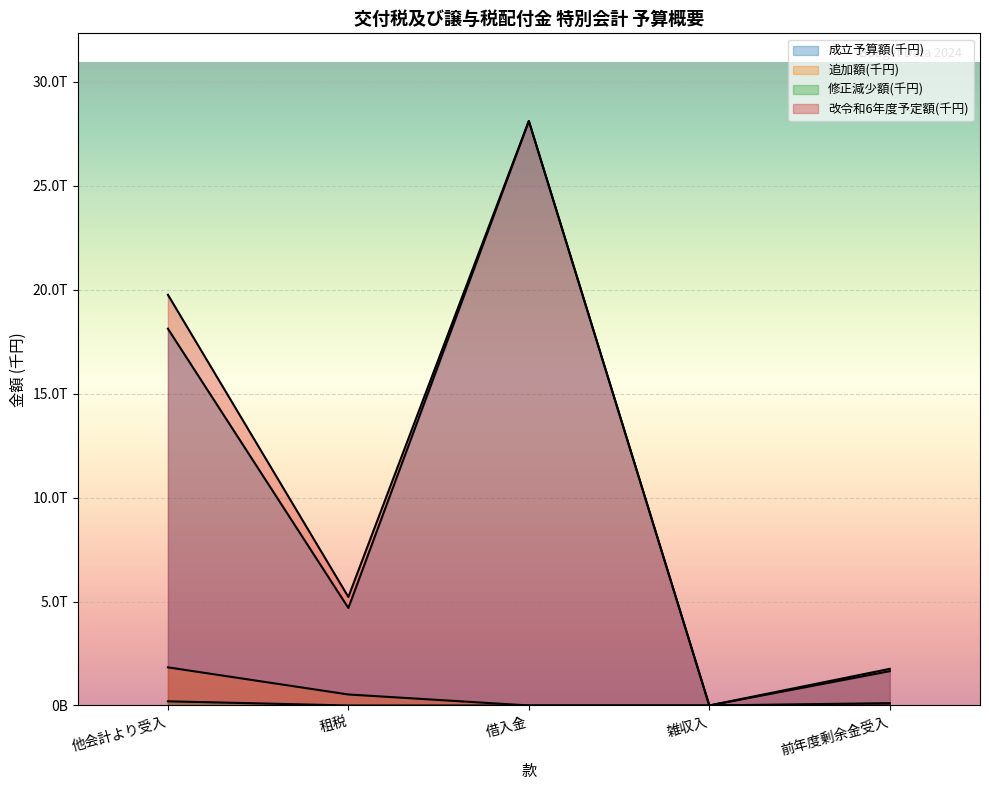

What is the value of the 改令和6年度予定額(千円) point at the 3rd from the left?

28112295408